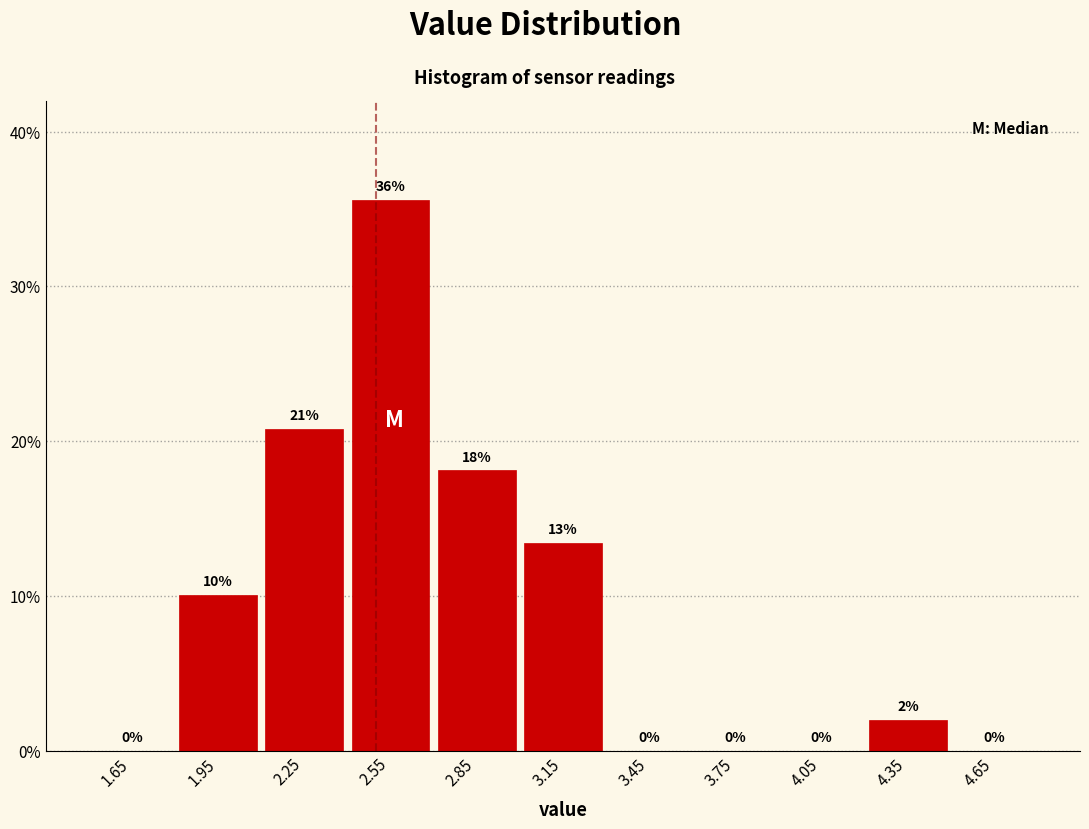

Over which range of the x-axis is the bar tallest?

2.4 to 2.7